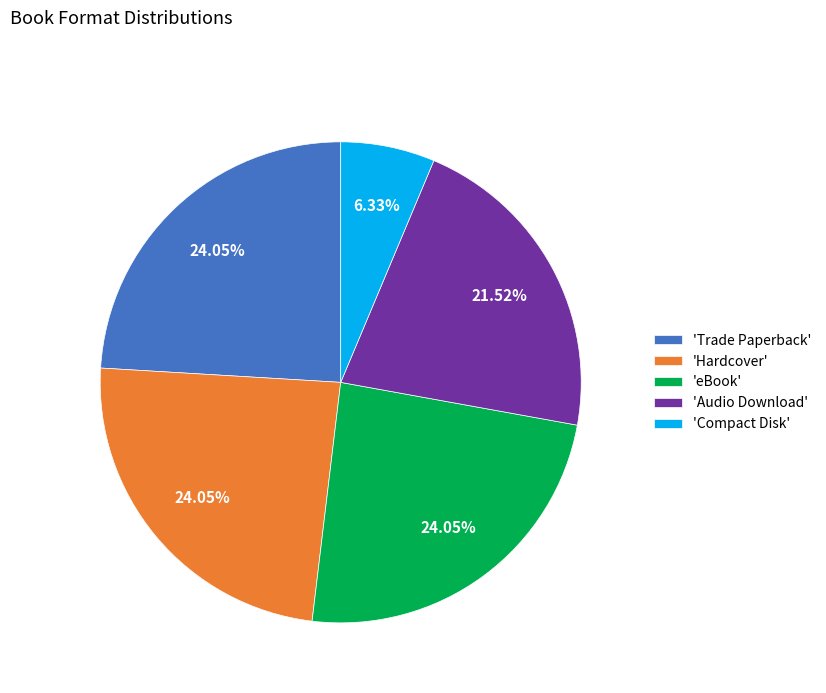

Which category has the smallest portion of the pie?

'Compact Disk'